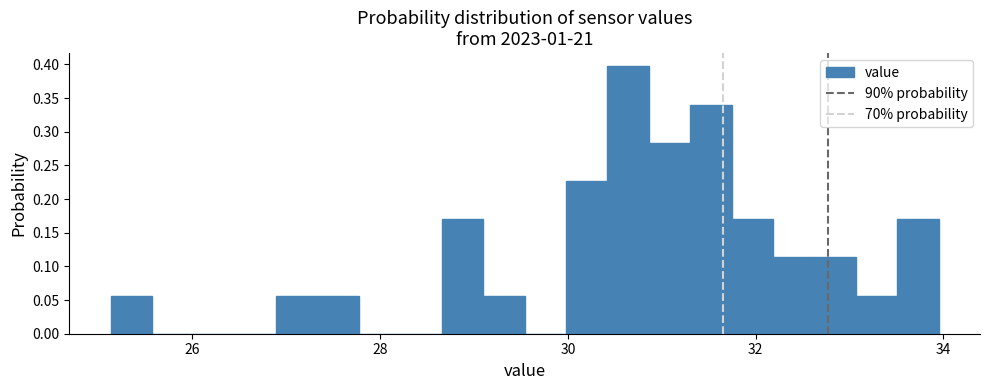

Around what value on the x-axis is the tallest bar? Give the approximate position of its centre, as read against the axis.

30.6